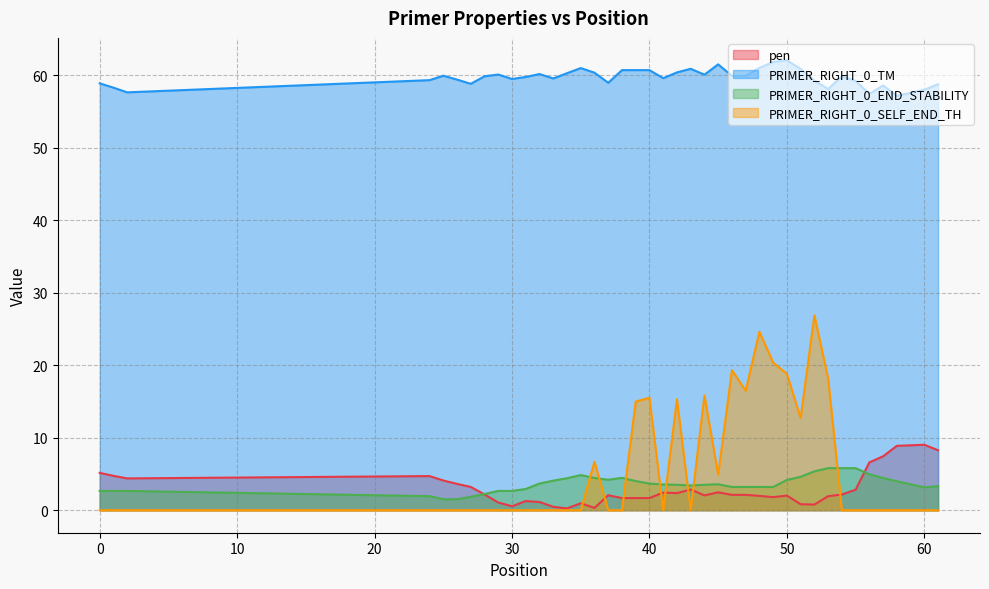

Does the chart display data point markers on the line(s)?

No